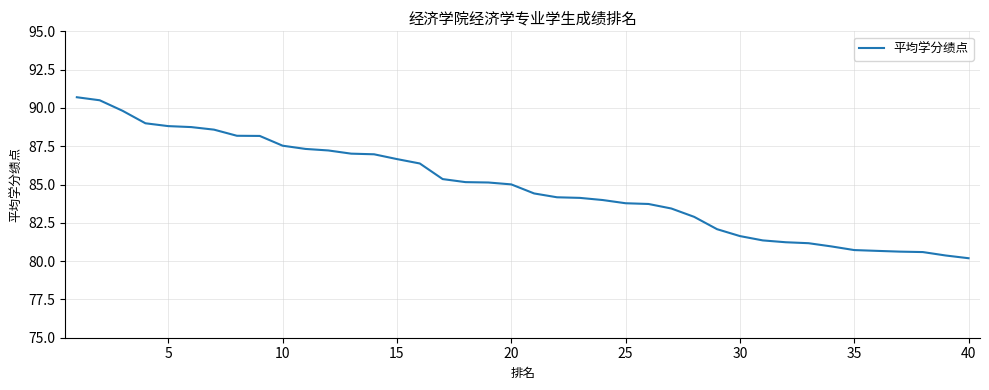

What is the maximum value shown in the chart?

90.7